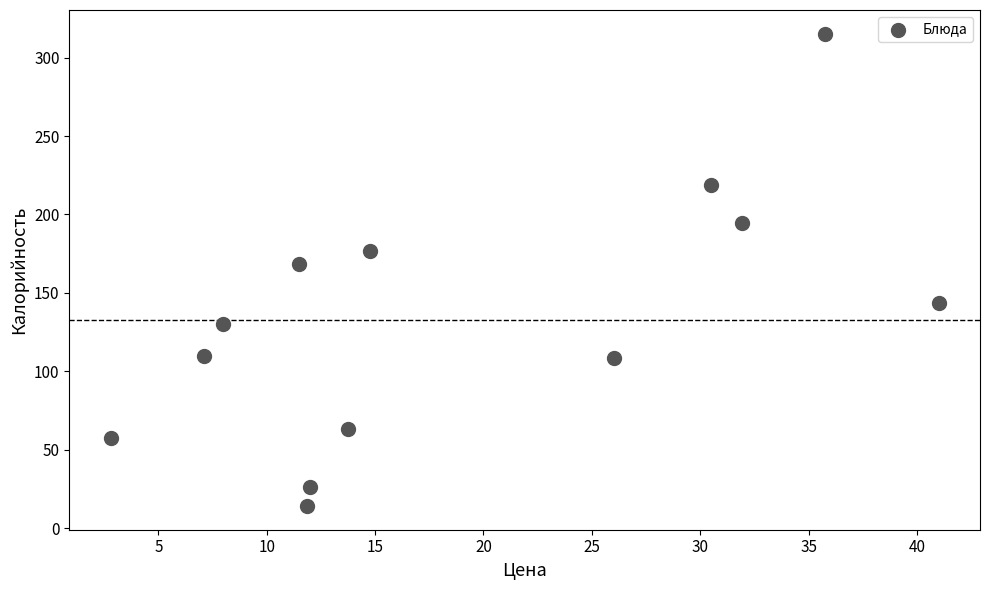

What is the range of Y values (max minus min)?

301.3